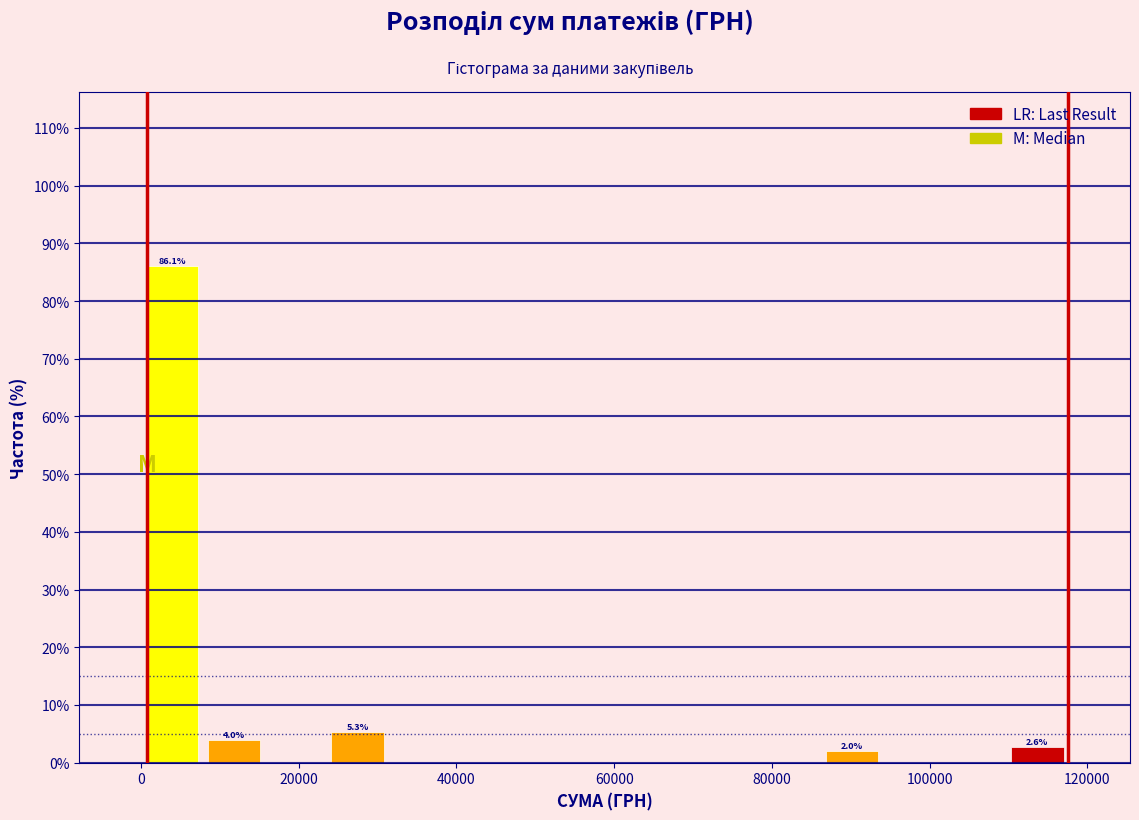

Read against the x-axis, roughly where is the centre of the tallest bar?

4000